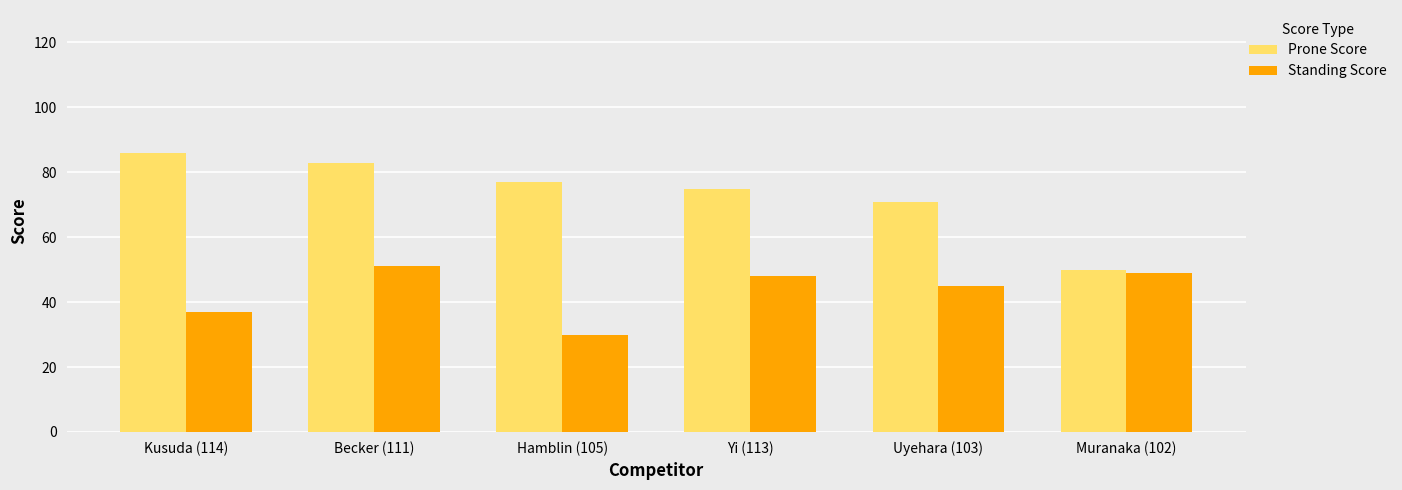

What position from the right is Kusuda (114)?

6